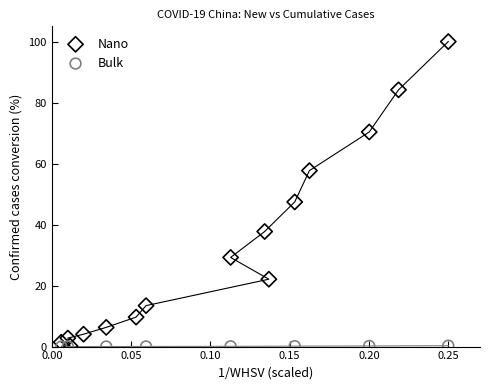

Which series has the widest spread of Y values?

Nano